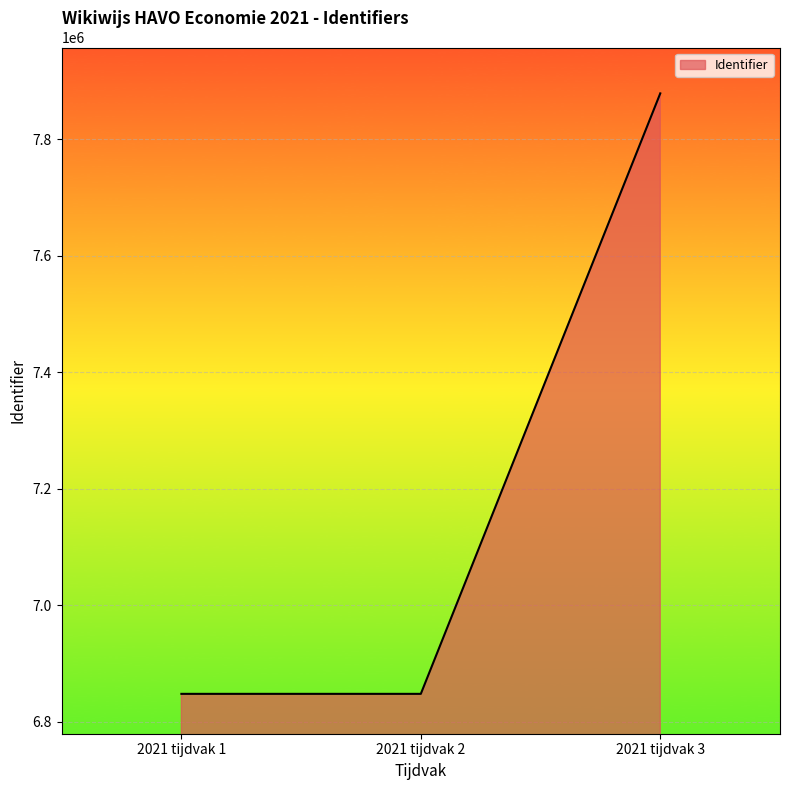

What value does the data have at 2021 tijdvak 3, to the nearest 10?

7878910